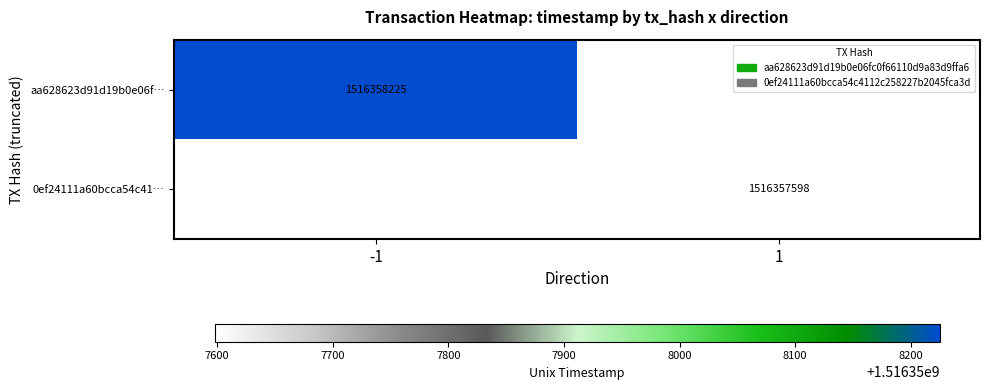

What is the total value across all series at 1?

1516357598